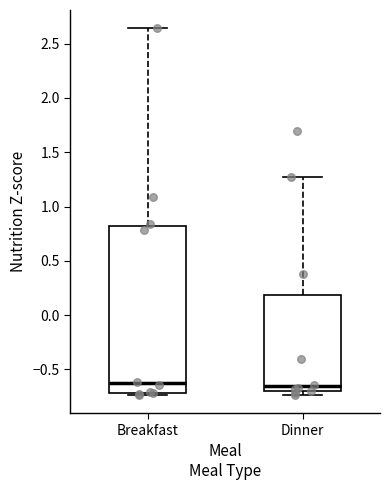

Where does the median line of the box for Dinner sit on the y-axis? The values are not printed on the chart, so give them approximately, as read against the axis.

-0.65